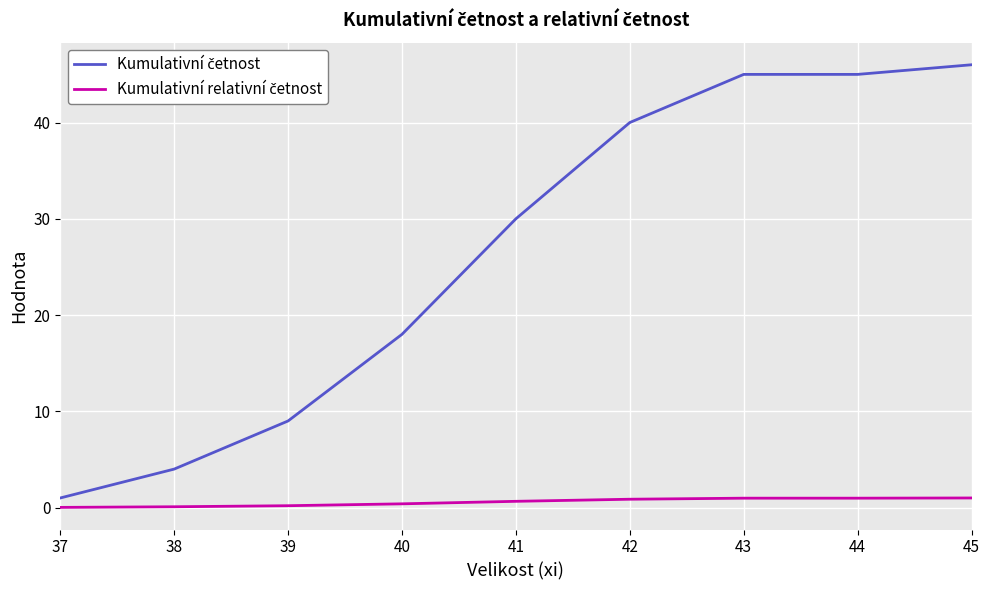

Which series has the widest spread of values?

Kumulativní četnost